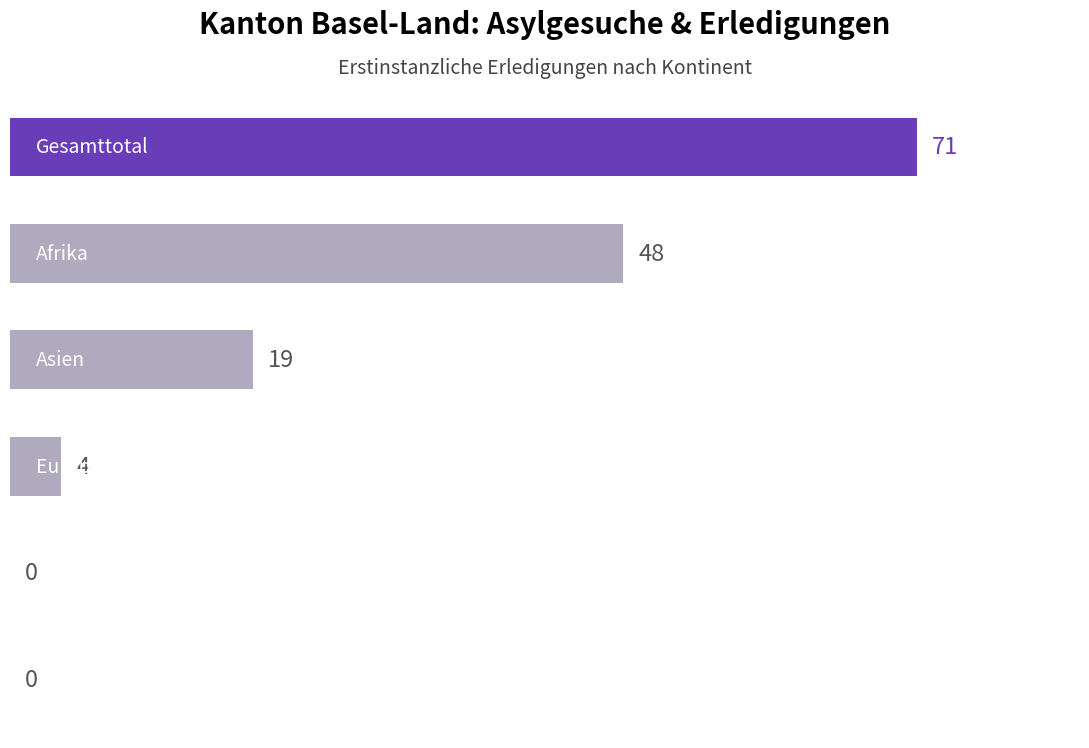

How many categories are shown in the chart?

6